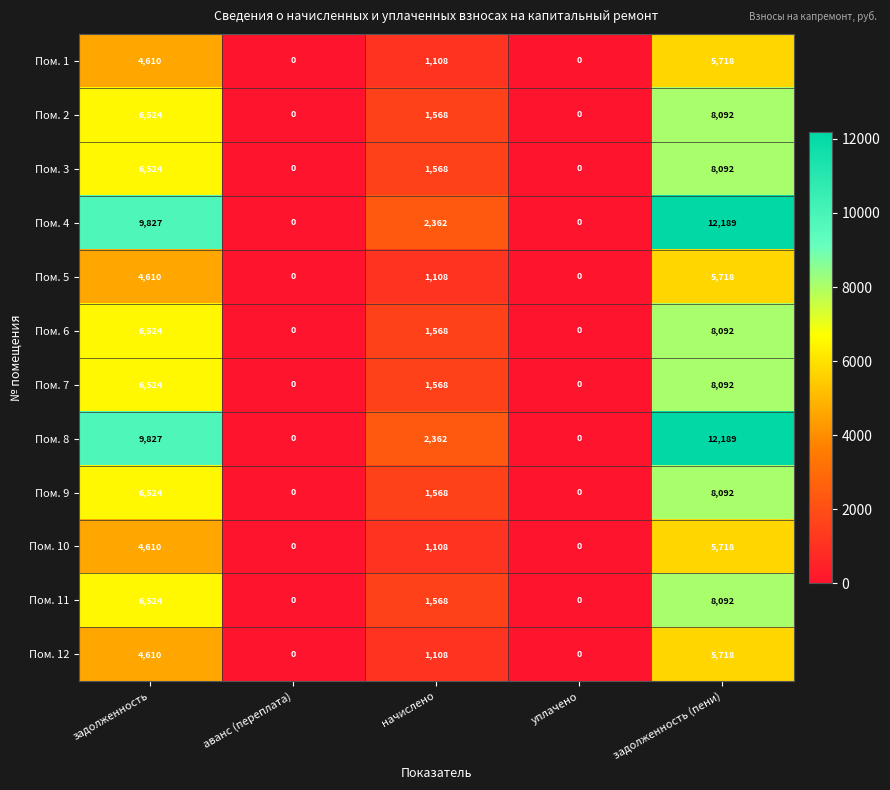

At which category is the sum across all series the highest?

задолженность (пени)